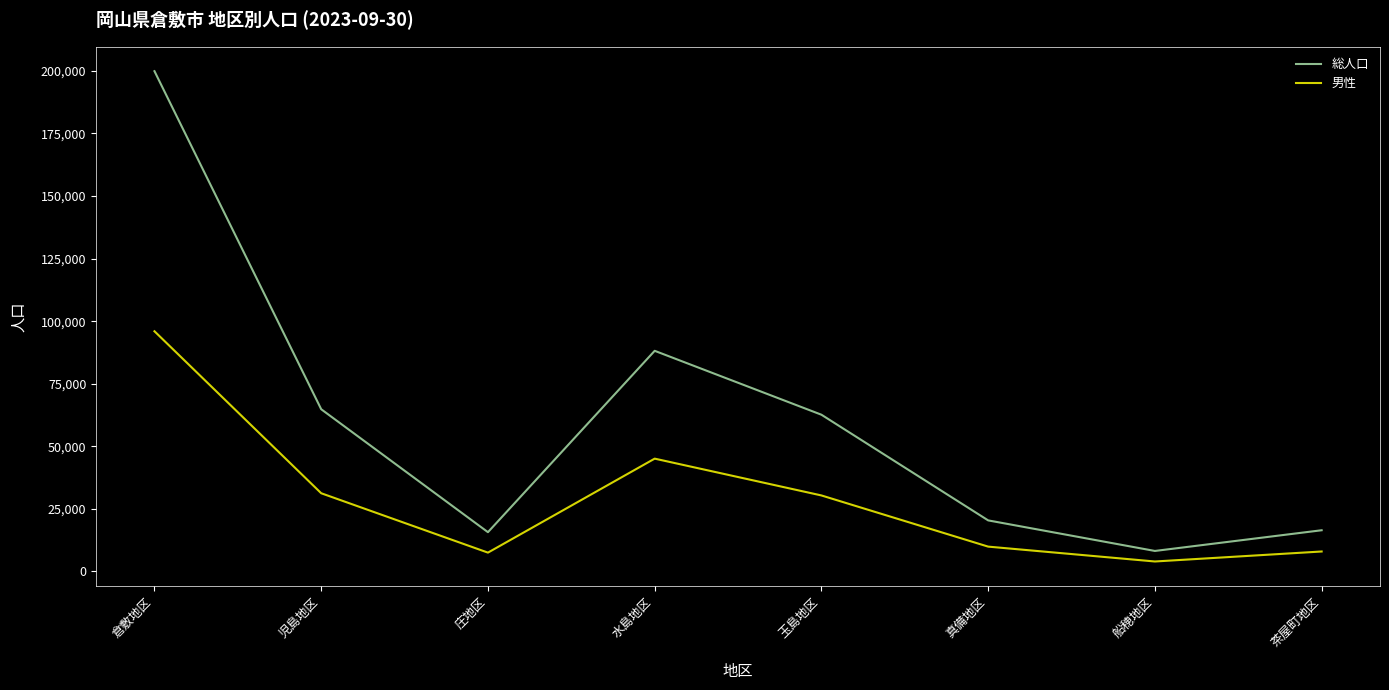

Does the chart have visible grid lines?

No